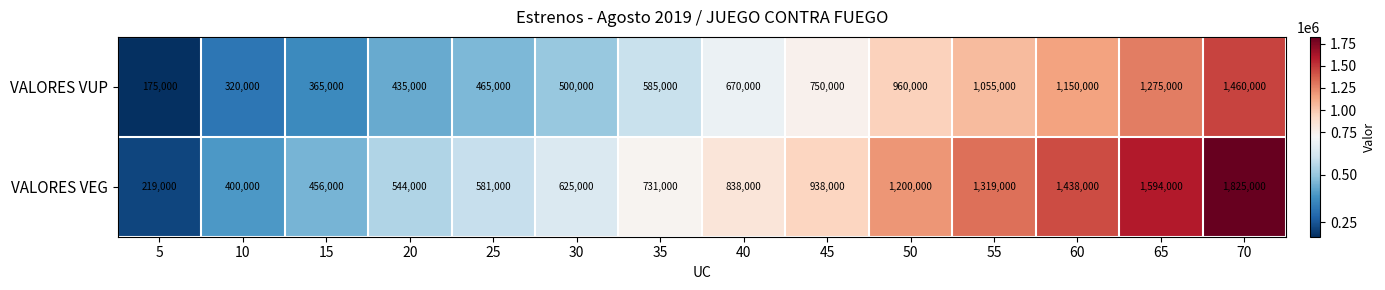

True or false: VALORES VUP has a value of 175000 at 5.

True